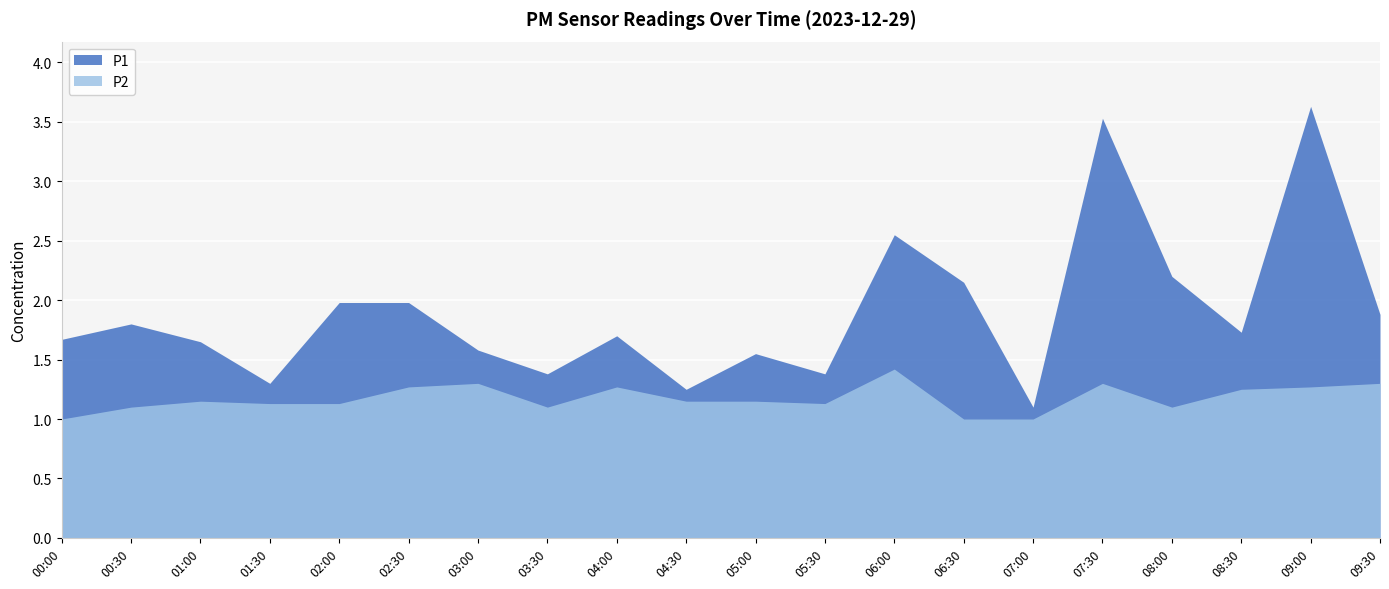

In P2, how many points are lower than both neighbors (excluding endpoints)?

3